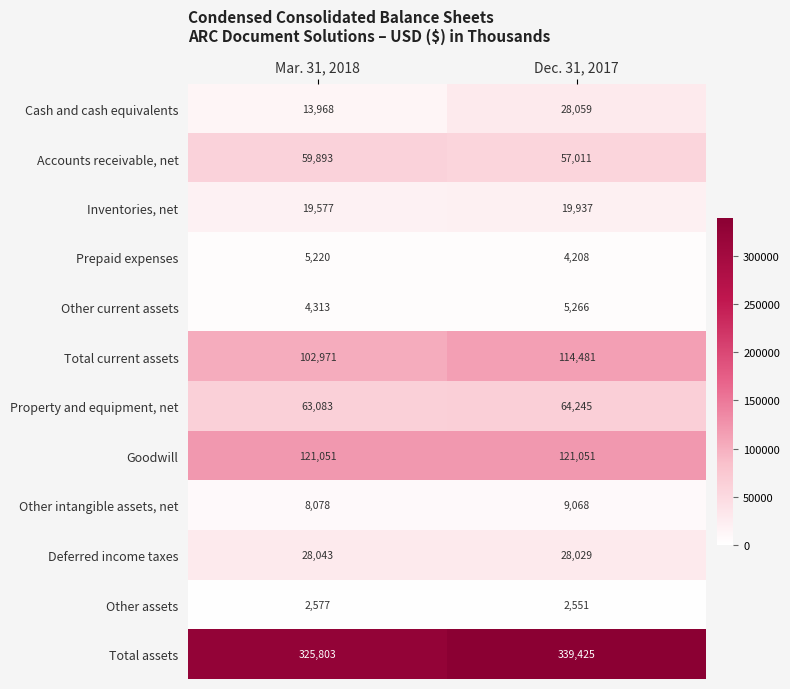

Which series has the largest range (max minus min)?

Cash and cash equivalents